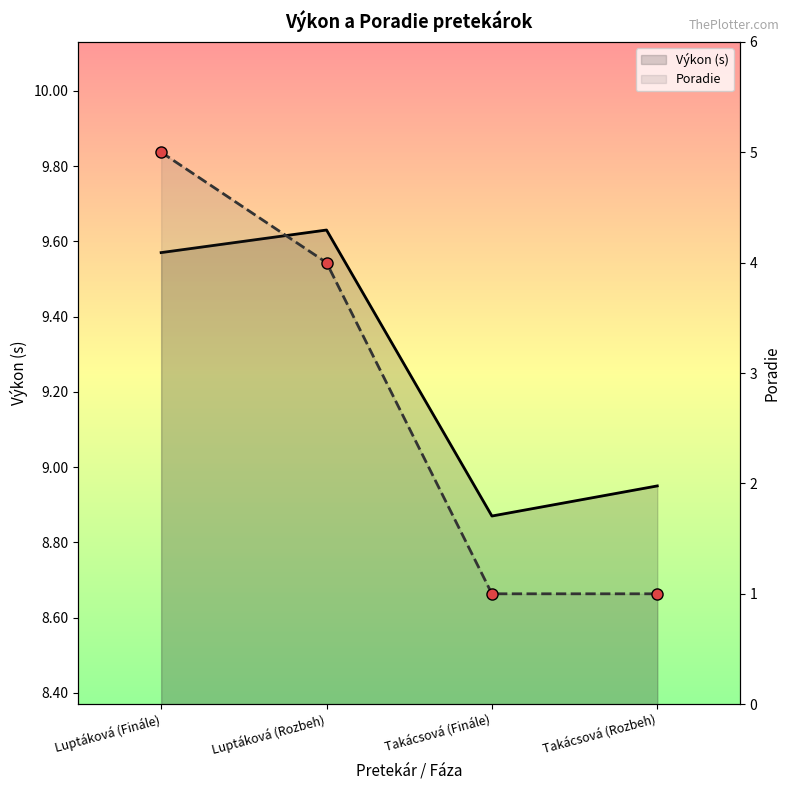

Rank the series by their average value, from highest to lowest.

Výkon (s), Poradie